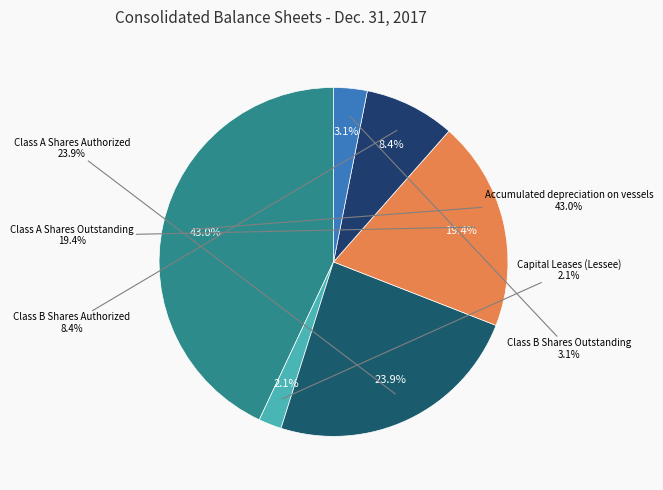

Does Class A Shares
Outstanding account for over 50% of the chart?

No